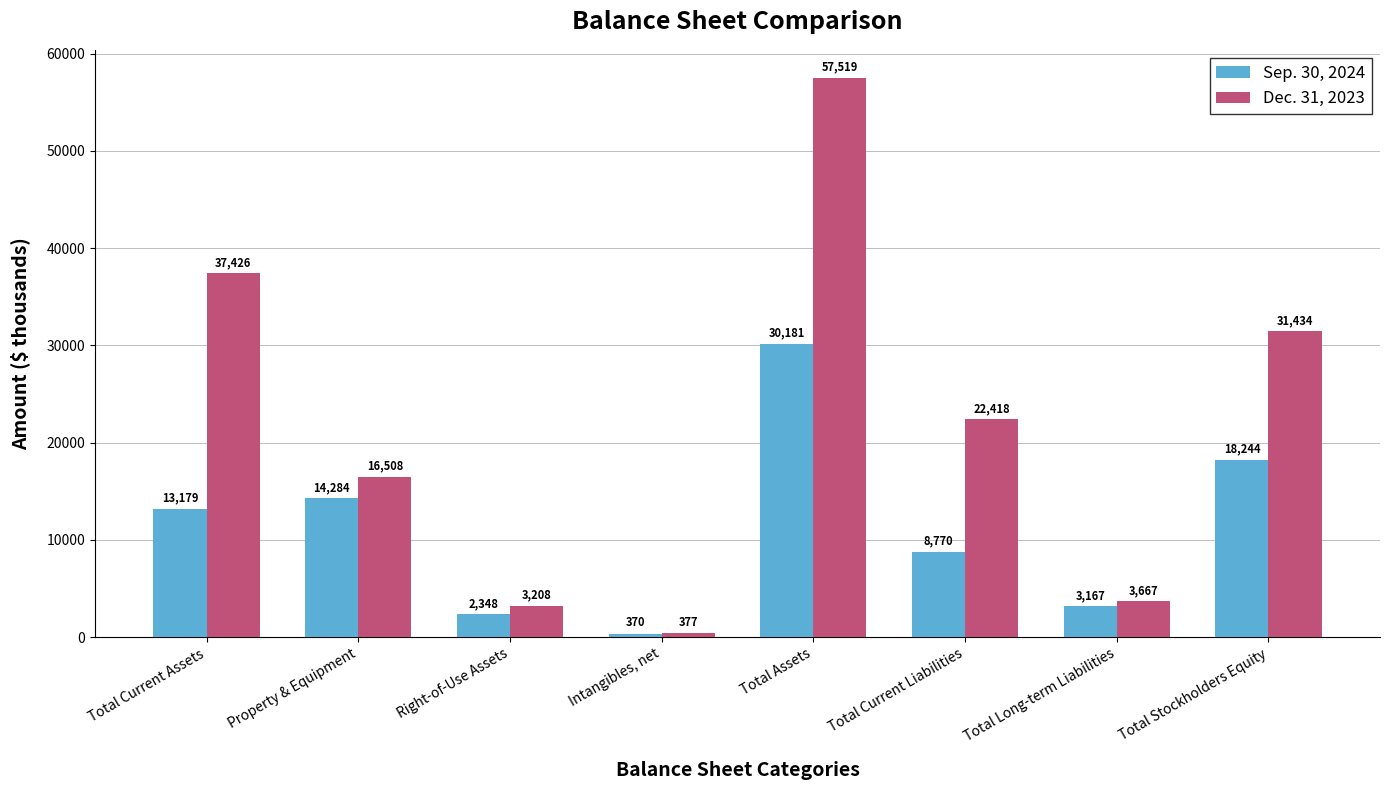

What is the highest value of the Dec. 31, 2023 series?

57519